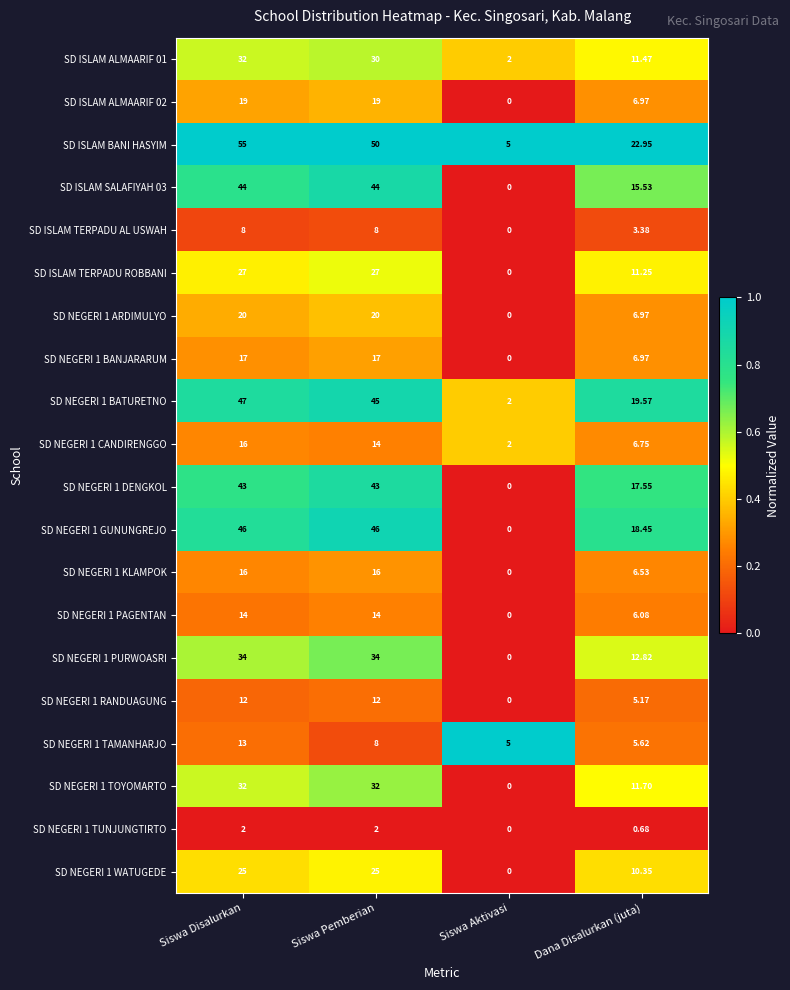

Where does the SD NEGERI 1 CANDIRENGGO series first go above 14?

Siswa Disalurkan